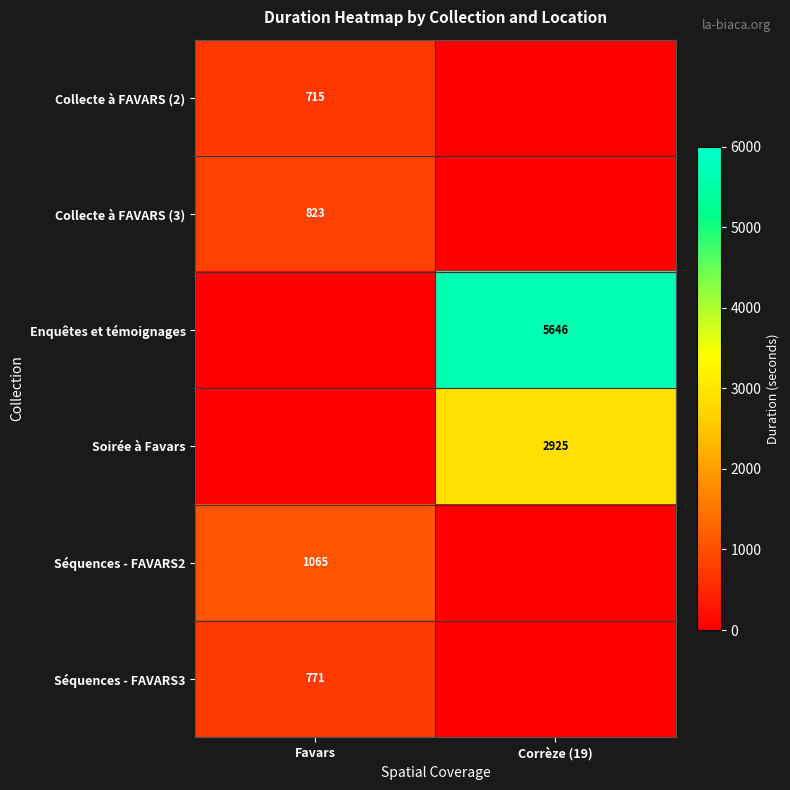

How many categories are shown in the chart?

2